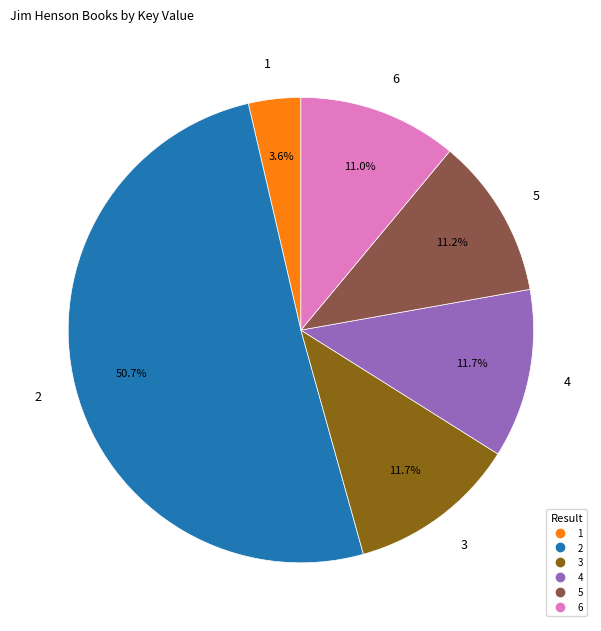

How many segments does this pie chart have?

6